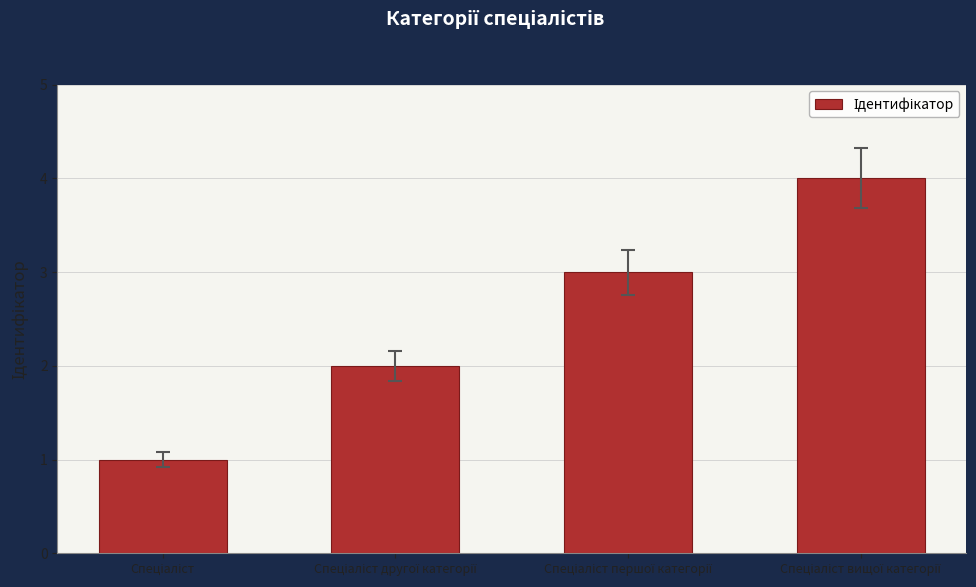

What is the sum of all values?

10